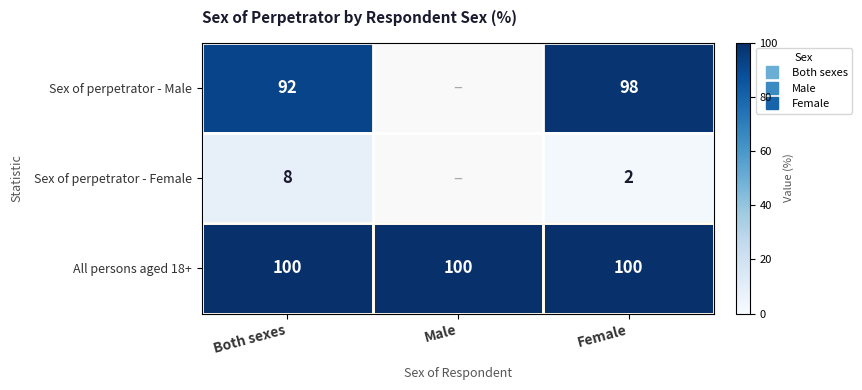

The Sex of perpetrator - Male series shows 59.3 at Both sexes. True or false?

False